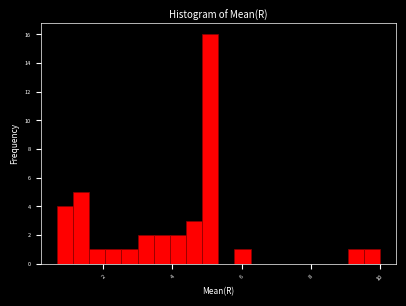

Read against the x-axis, roughly where is the centre of the tallest bar?

5.0